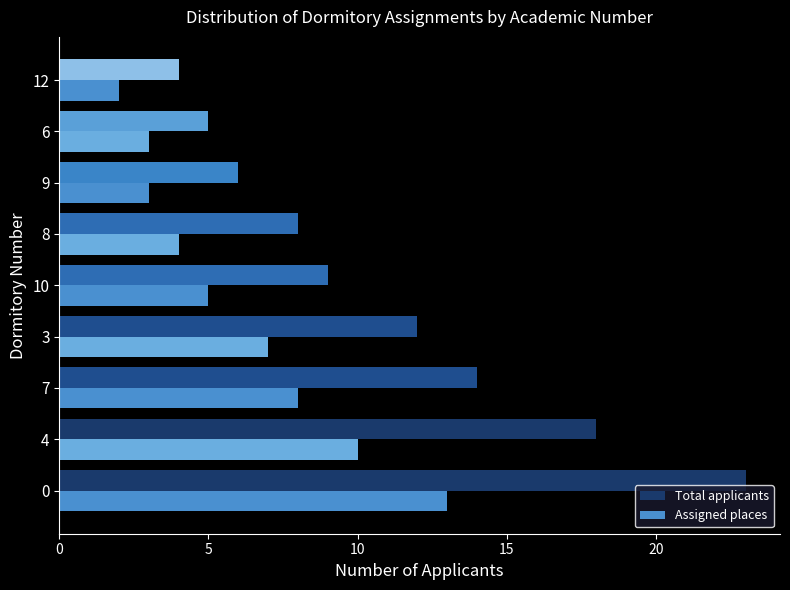

How many values in the Assigned places series are below 5?

4